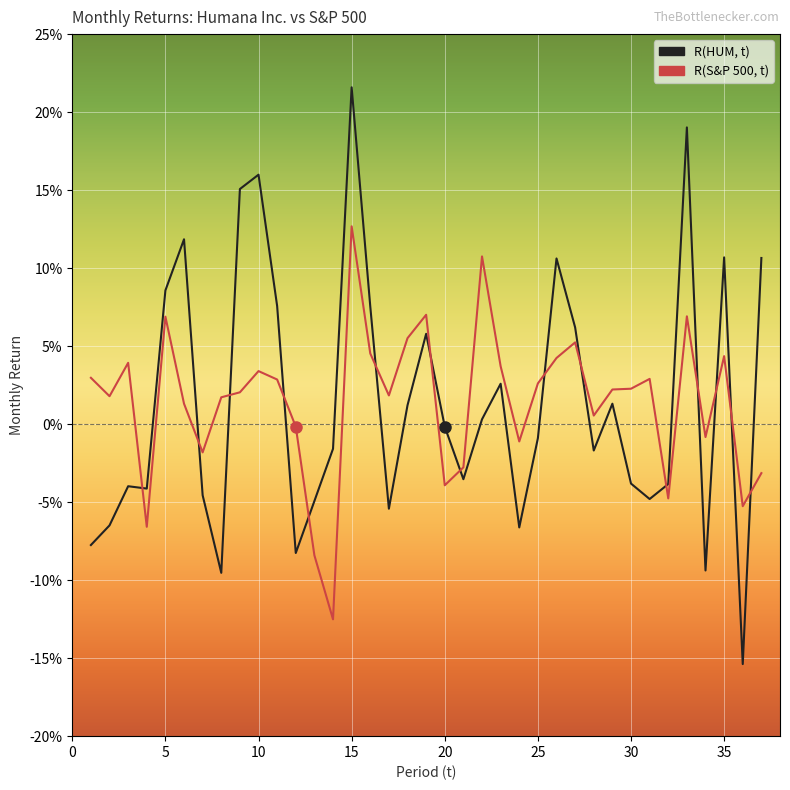

Which series has the widest spread of values?

R(HUM, t)